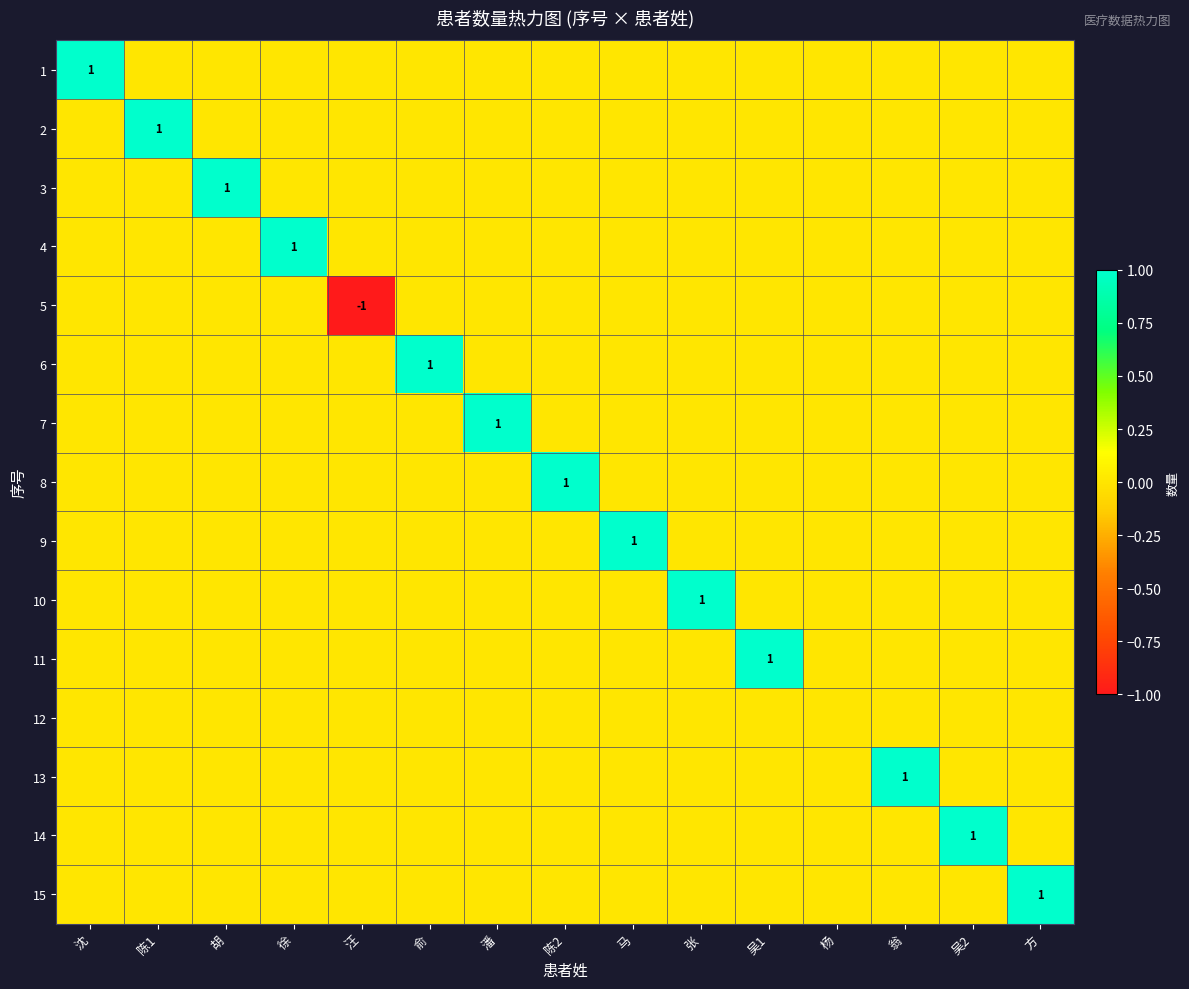

Which label corresponds to the smallest value in the chart?

汪